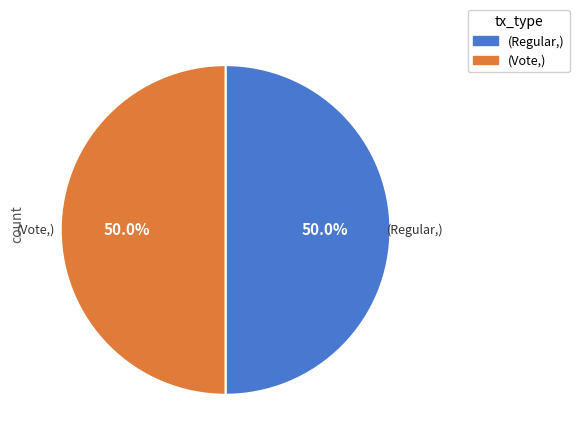

How many segments does this pie chart have?

2